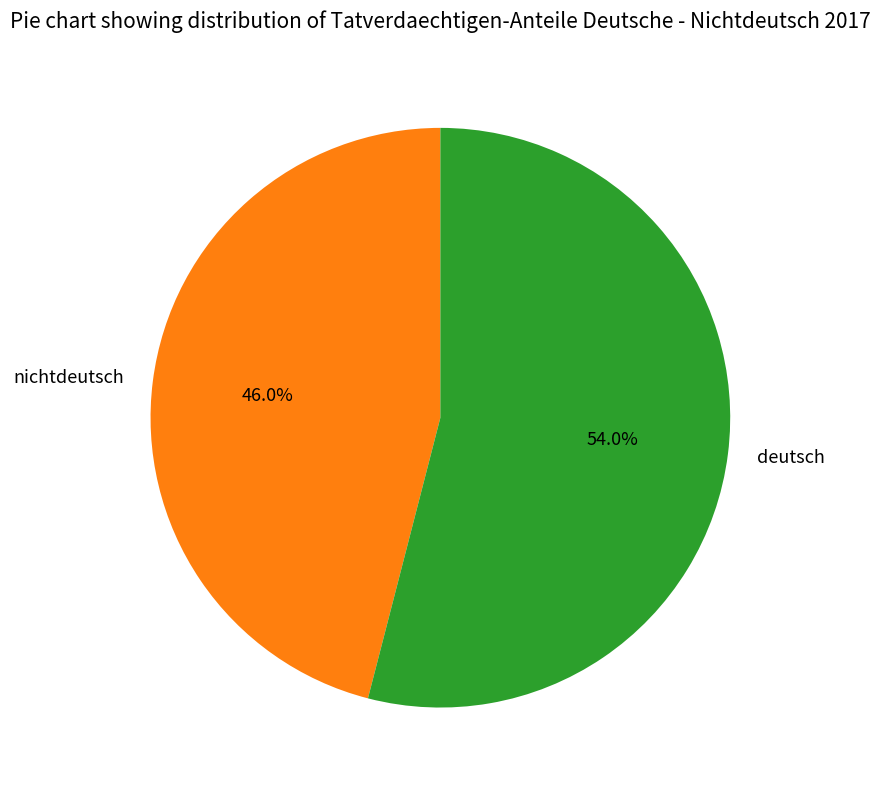

To the nearest percent, what is the combined percentage of deutsch and nichtdeutsch?

100%